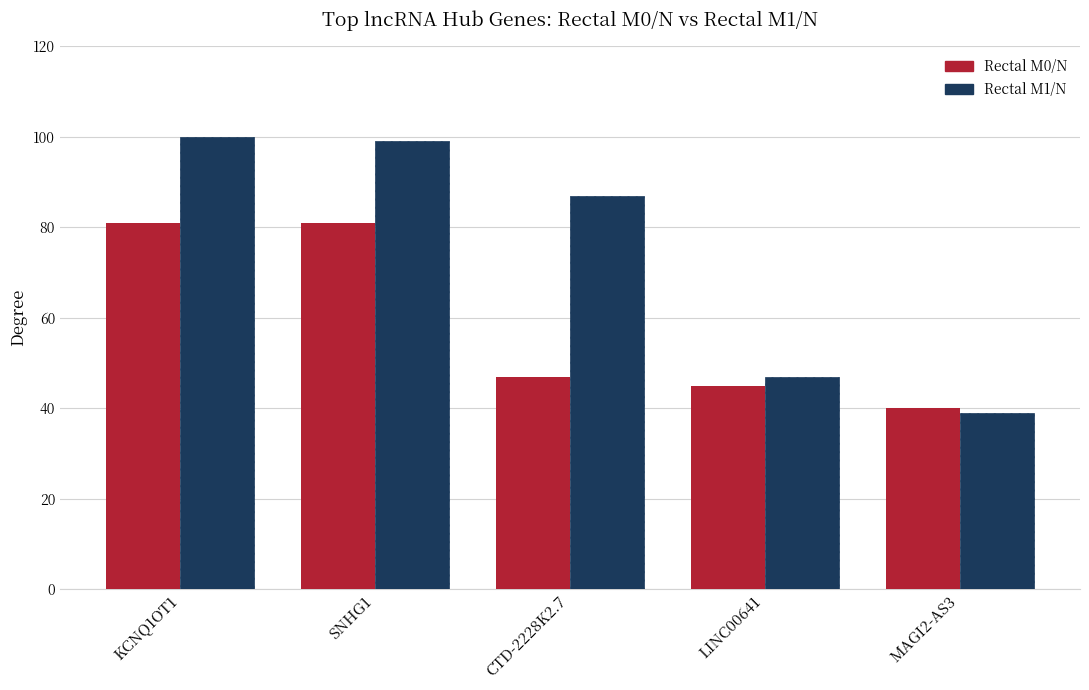

Between LINC00641 and MAGI2-AS3, which series saw the biggest shift?

Rectal M1/N